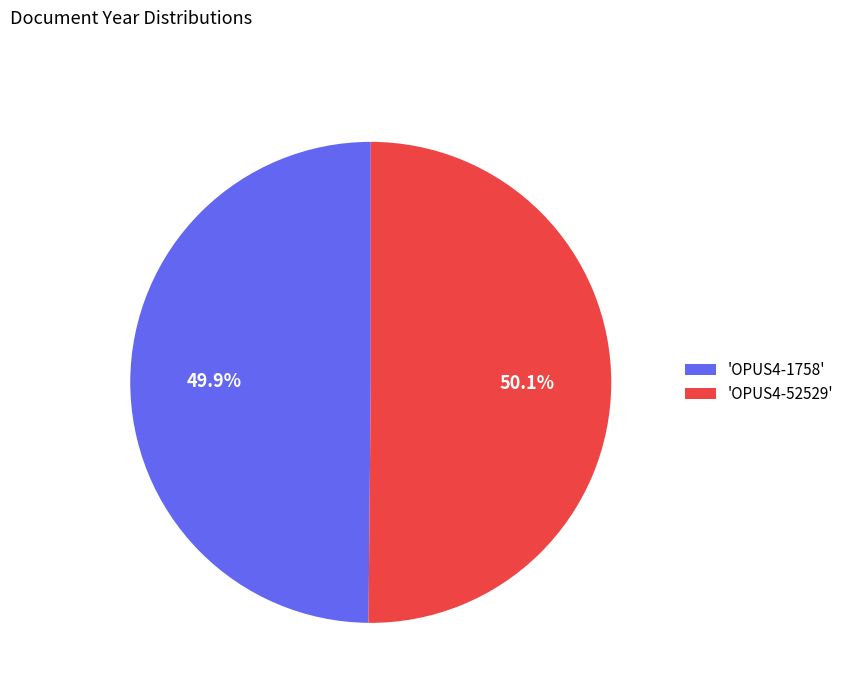

Does any single category account for the majority?

Yes